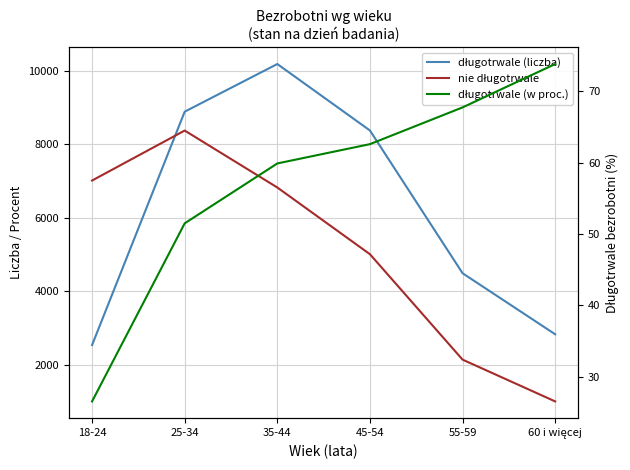

Reading left to right, list all the values displayed in this chart.

długotrwale (liczba): 2538.0	8883.0	10179.0	8372.0	4491.0	2831.0
nie długotrwale: 7011.0	8370.0	6822.0	5008.0	2142.0	1006.0
długotrwale (w proc.): 26.6	51.5	59.9	62.6	67.7	73.8